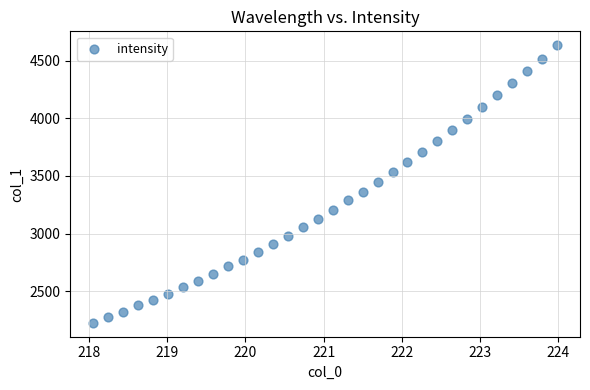

What is the range of X values (max minus min)?

5.9